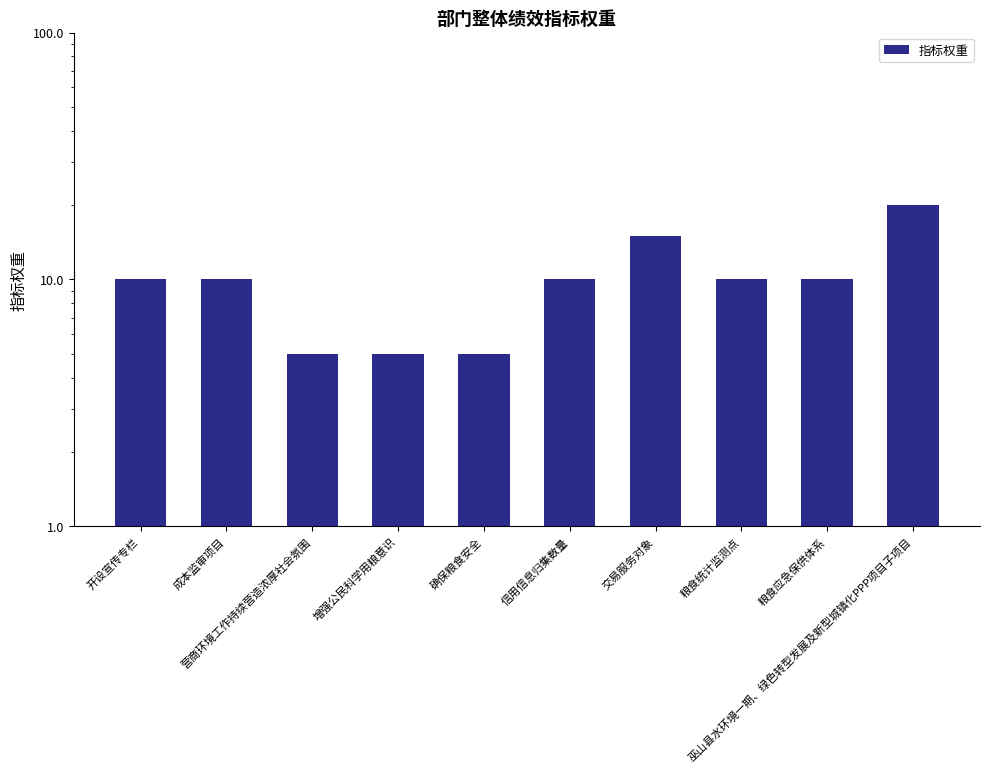

Reading right to left, transcribe all the data shown in this chart.

20	10	10	15	10	5	5	5	10	10